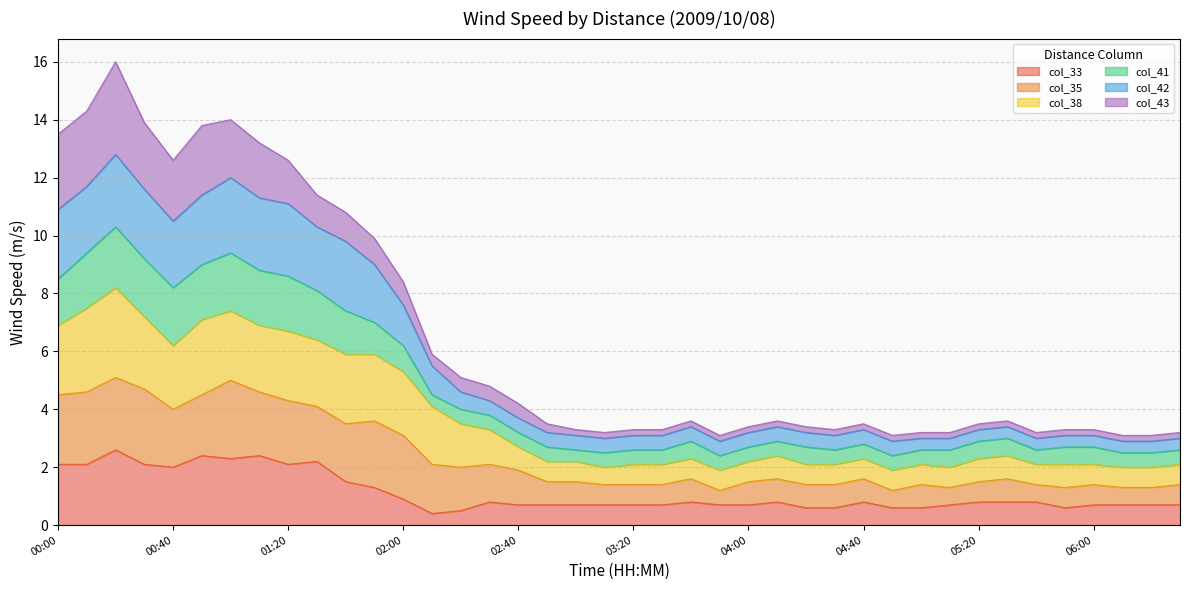

What is the highest value of the col_33 series?

2.6